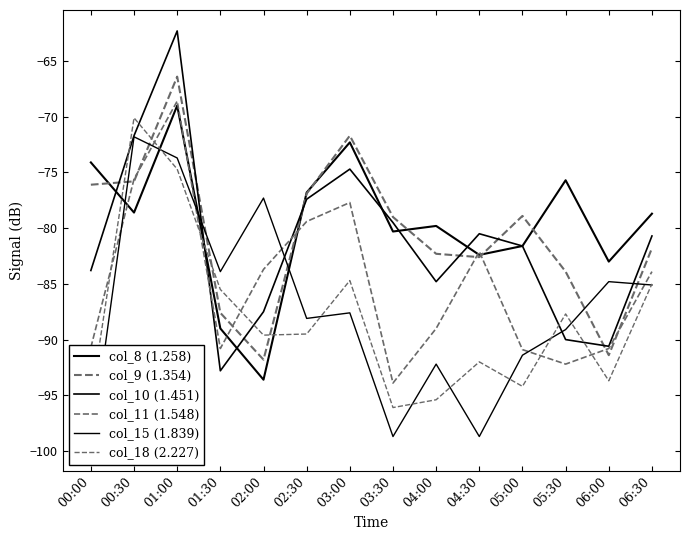

How many intersections are there between col_10 (1.451) and col_11 (1.548)?

2